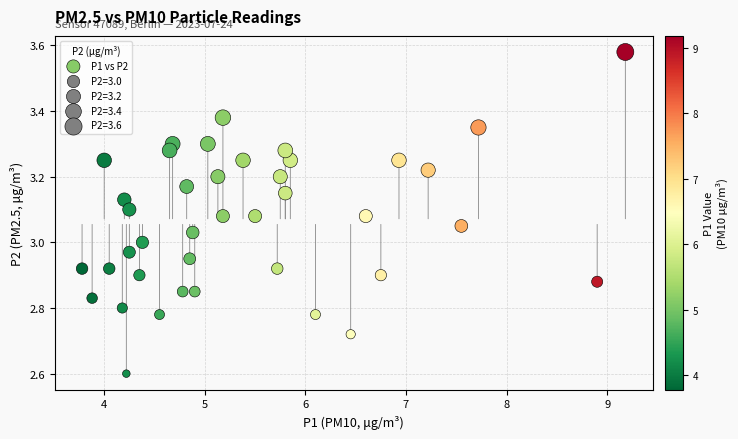

What is the range of X values (max minus min)?

5.4